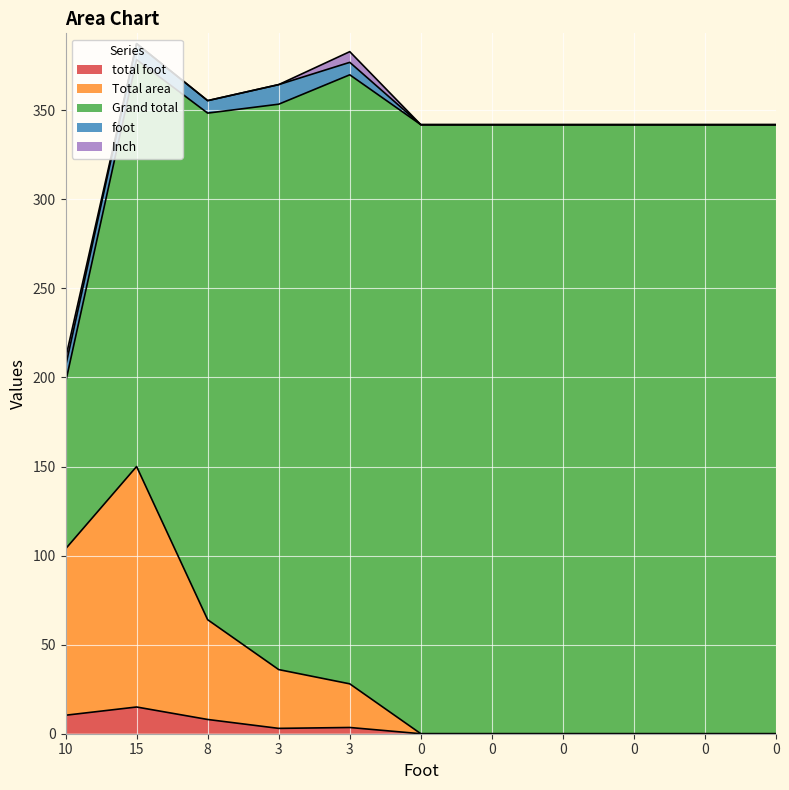

Reading left to right, list all the values displayed in this chart.

total foot: 10.4	15.0	8.0	3.0	3.5	0.0	0.0	0.0	0.0	0.0	0.0
Total area: 93.4	135.0	56.0	33.0	24.5	0.0	0.0	0.0	0.0	0.0	0.0
Grand total: 93.4	228.4	284.4	317.4	341.9	341.9	341.9	341.9	341.9	341.9	341.9
foot: 9.0	9.0	7.0	11.0	7.0	0.0	0.0	0.0	0.0	0.0	0.0
Inch: 4.5	0.0	0.0	0.0	6.0	0.0	0.0	0.0	0.0	0.0	0.0